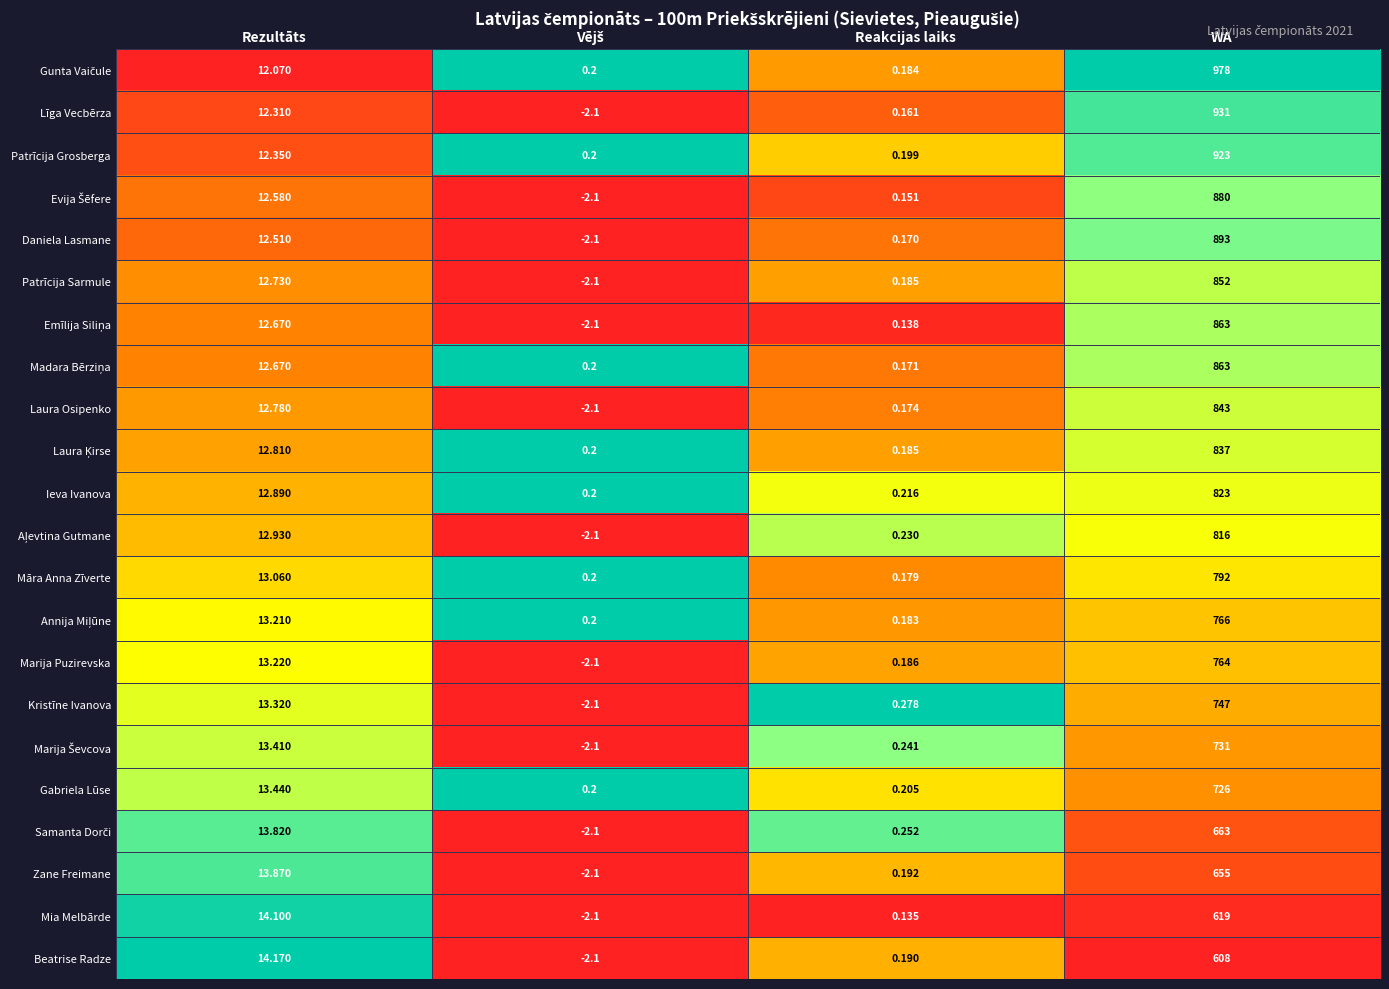

At which category is the sum across all series the highest?

WA